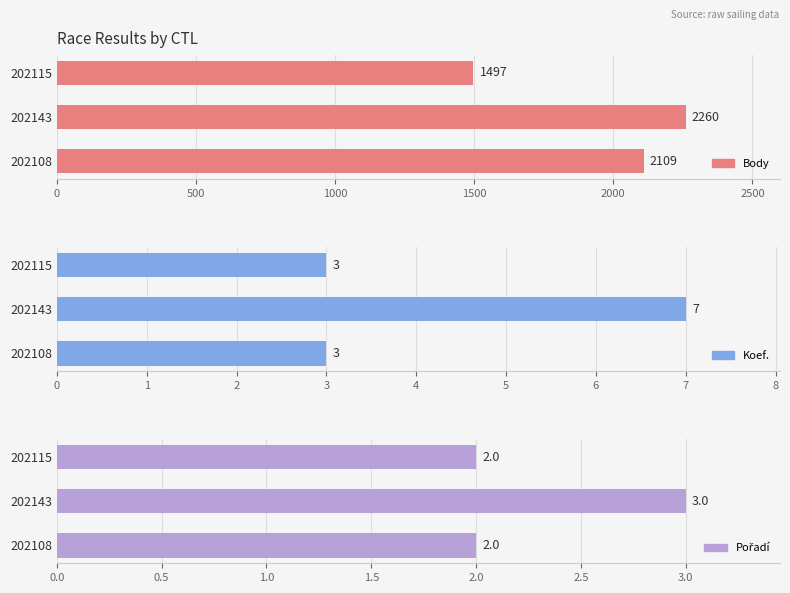

Which series has the widest spread of values?

Body